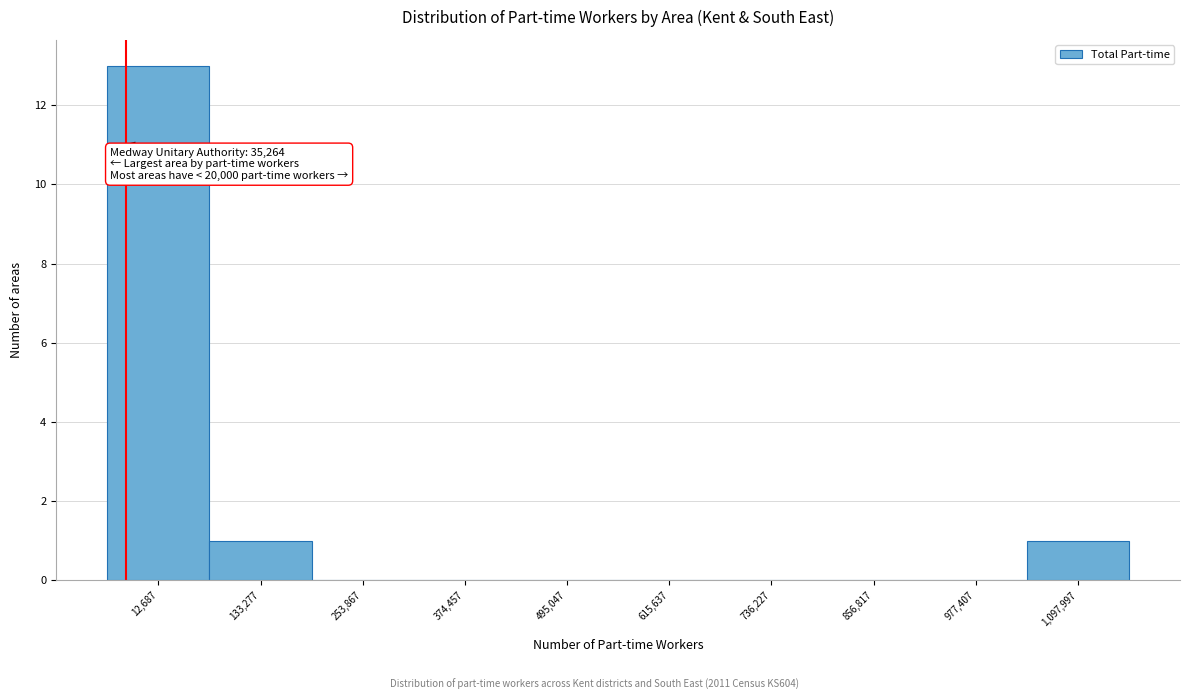

Reading left to right, what are all the values shown in this chart?

12,687=13	133,277=1	253,867=0	374,457=0	495,047=0	615,637=0	736,227=0	856,817=0	977,407=0	1,097,997=1